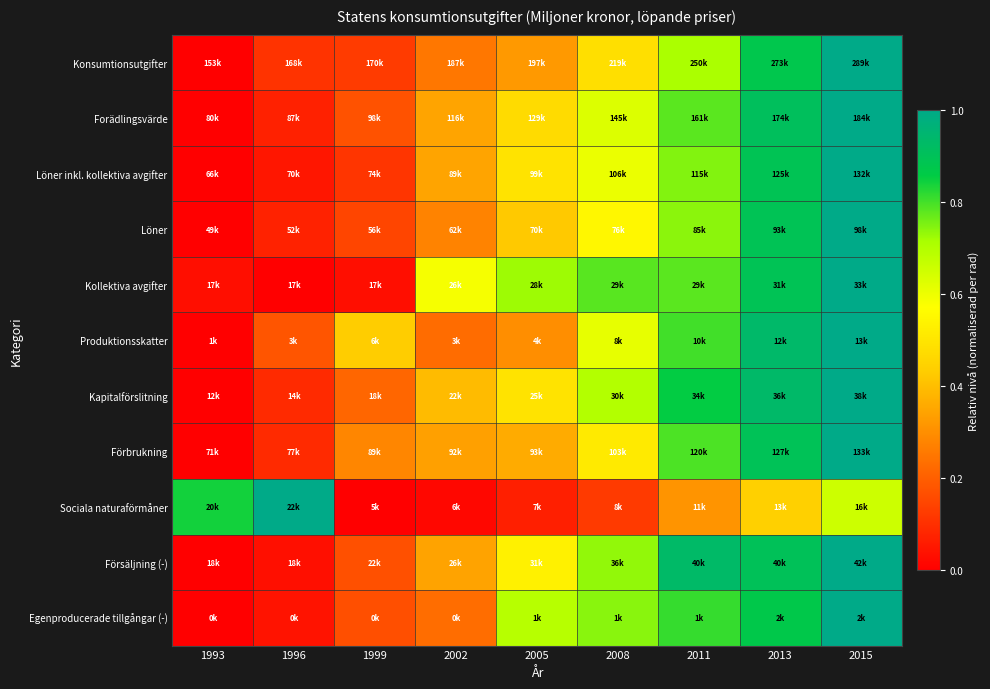

Reading left to right, list all the values displayed in this chart.

Konsumtionsutgifter: 1993=0.0	1996=0.1	1999=0.1	2002=0.3	2005=0.3	2008=0.5	2011=0.7	2013=0.9	2015=1.0
Forädlingsvärde: 1993=0.0	1996=0.1	1999=0.2	2002=0.3	2005=0.5	2008=0.6	2011=0.8	2013=0.9	2015=1.0
Löner inkl. kollektiva avgifter: 1993=0.0	1996=0.0	1999=0.1	2002=0.3	2005=0.5	2008=0.6	2011=0.7	2013=0.9	2015=1.0
Löner: 1993=0.0	1996=0.1	1999=0.1	2002=0.3	2005=0.4	2008=0.6	2011=0.7	2013=0.9	2015=1.0
Kollektiva avgifter: 1993=0.0	1996=0.0	1999=0.0	2002=0.6	2005=0.7	2008=0.8	2011=0.8	2013=0.9	2015=1.0
Produktionsskatter: 1993=0.0	1996=0.2	1999=0.4	2002=0.2	2005=0.3	2008=0.6	2011=0.8	2013=0.9	2015=1.0
Kapitalförslitning: 1993=0.0	1996=0.1	1999=0.2	2002=0.4	2005=0.5	2008=0.7	2011=0.9	2013=0.9	2015=1.0
Förbrukning: 1993=0.0	1996=0.1	1999=0.3	2002=0.3	2005=0.4	2008=0.5	2011=0.8	2013=0.9	2015=1.0
Sociala naturaförmåner: 1993=0.8	1996=1.0	1999=0.0	2002=0.0	2005=0.1	2008=0.1	2011=0.3	2013=0.4	2015=0.7
Försäljning (-): 1993=0.0	1996=0.0	1999=0.2	2002=0.3	2005=0.5	2008=0.7	2011=0.9	2013=0.9	2015=1.0
Egenproducerade tillgångar (-): 1993=0.0	1996=0.0	1999=0.2	2002=0.2	2005=0.7	2008=0.7	2011=0.8	2013=0.9	2015=1.0